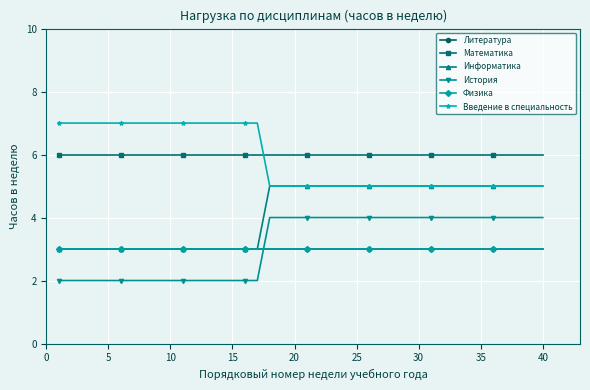

What is the sum of all Введение в специальность values?

234